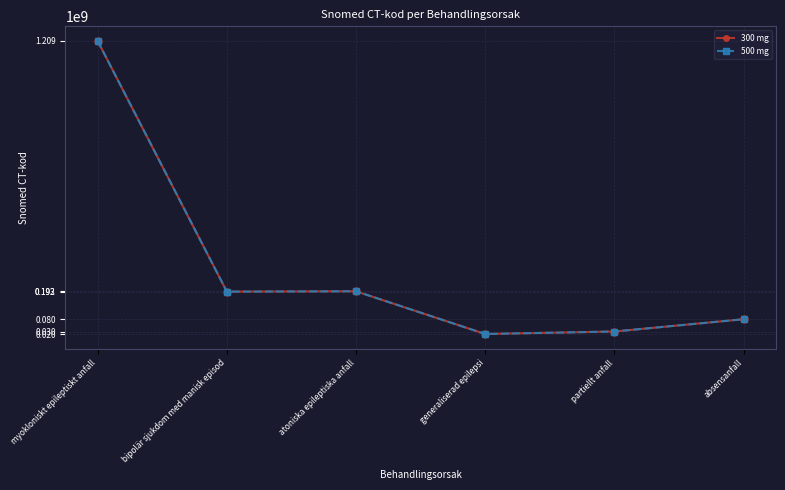

Reading right to left, list all the values displayed in this chart.

300 mg: absensanfall=79631006	partiellt anfall=29753000	generaliserad epilepsi=19598007	atoniska epileptiska anfall=192981006	bipolär sjukdom med manisk episod=191618007	myokloniskt epileptiskt anfall=1208991001
500 mg: absensanfall=79631006	partiellt anfall=29753000	generaliserad epilepsi=19598007	atoniska epileptiska anfall=192981006	bipolär sjukdom med manisk episod=191618007	myokloniskt epileptiskt anfall=1208991001